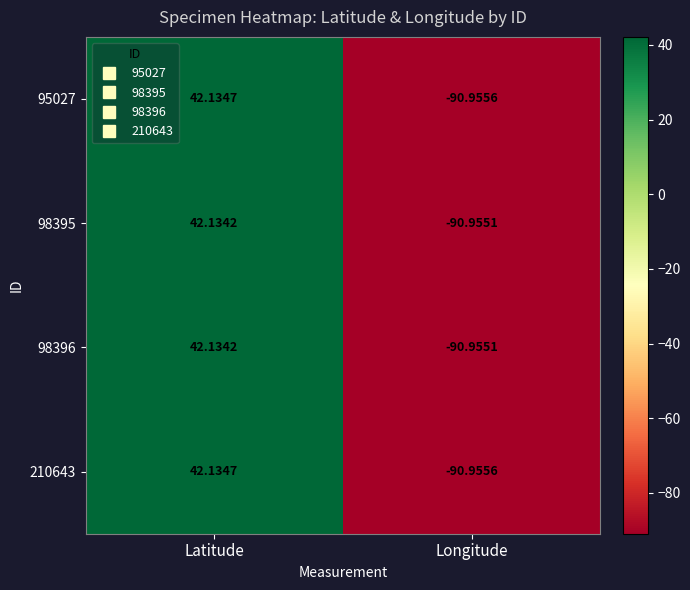

Rank the categories by 95027 value from lowest to highest.

Longitude, Latitude